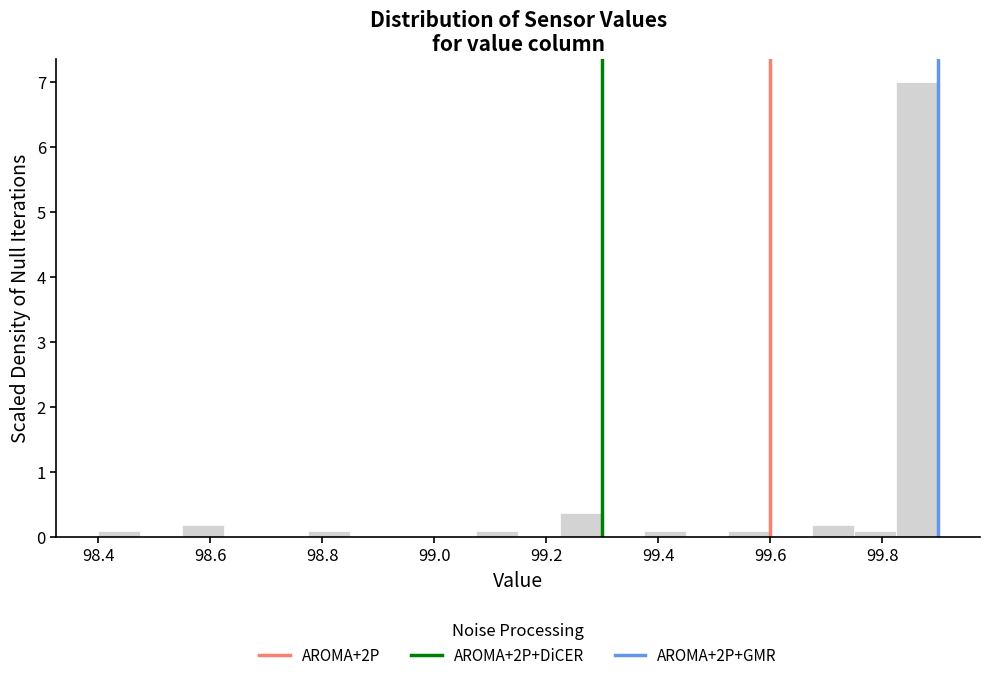

Around what value on the x-axis is the tallest bar? Give the approximate position of its centre, as read against the axis.

99.86